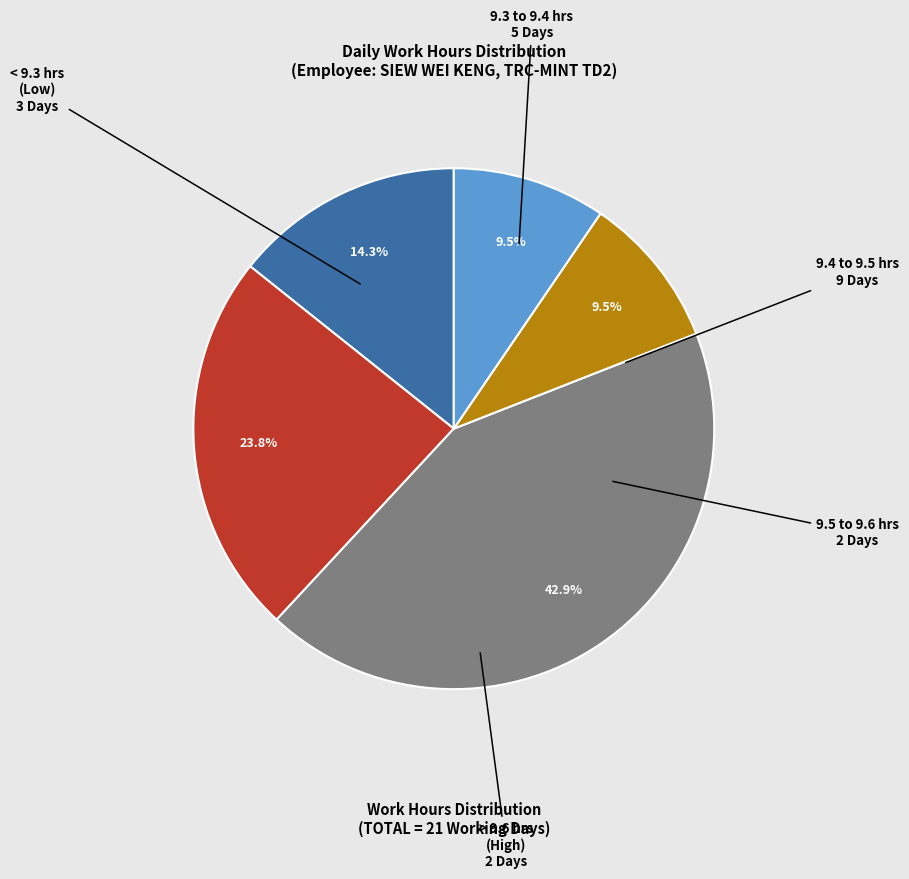

Approximately how many times larger is the value at 9.4 to 9.5 hrs compared to < 9.3 hrs (Low)?

3.0